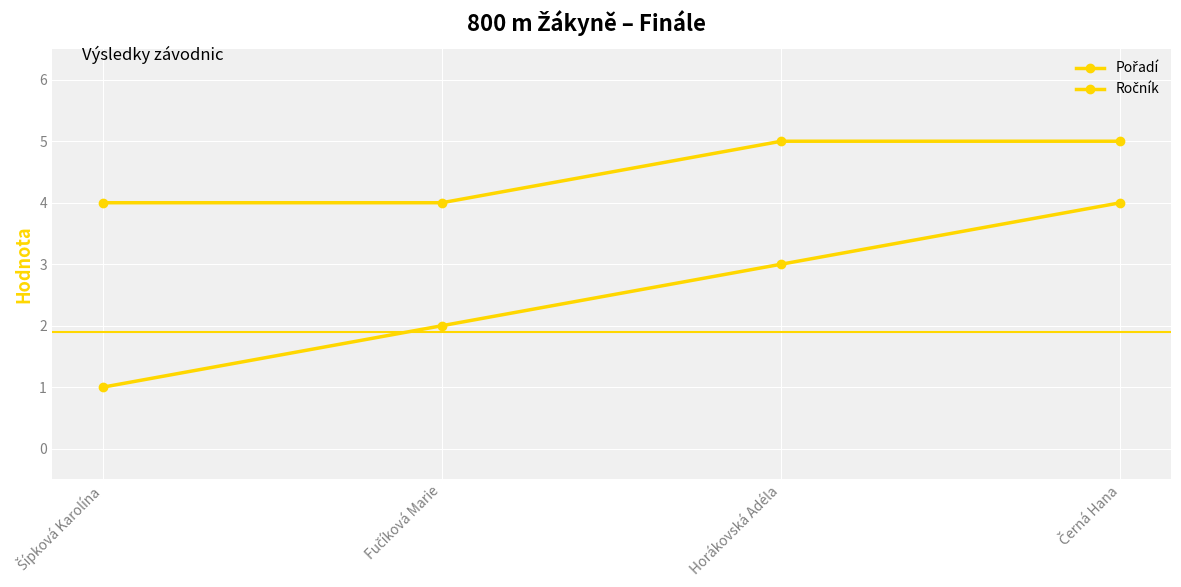

What is the label of the 4th point from the left?

Černá Hana